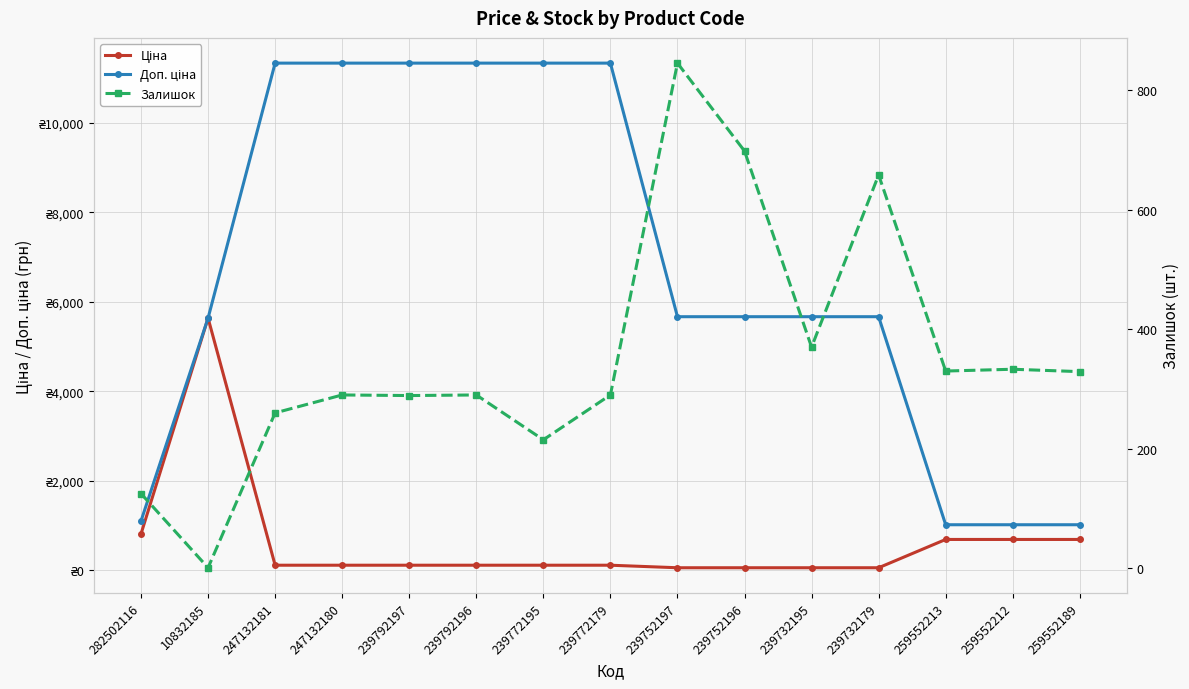

List the series in order of their peak value, lowest first.

Залишок, Ціна, Доп. ціна